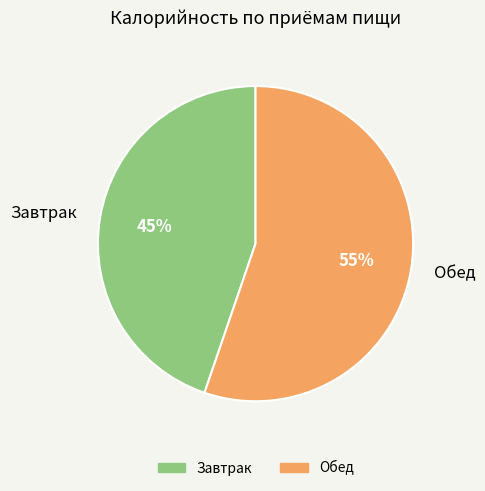

Do Обед and Завтрак together represent more than half of the pie?

Yes